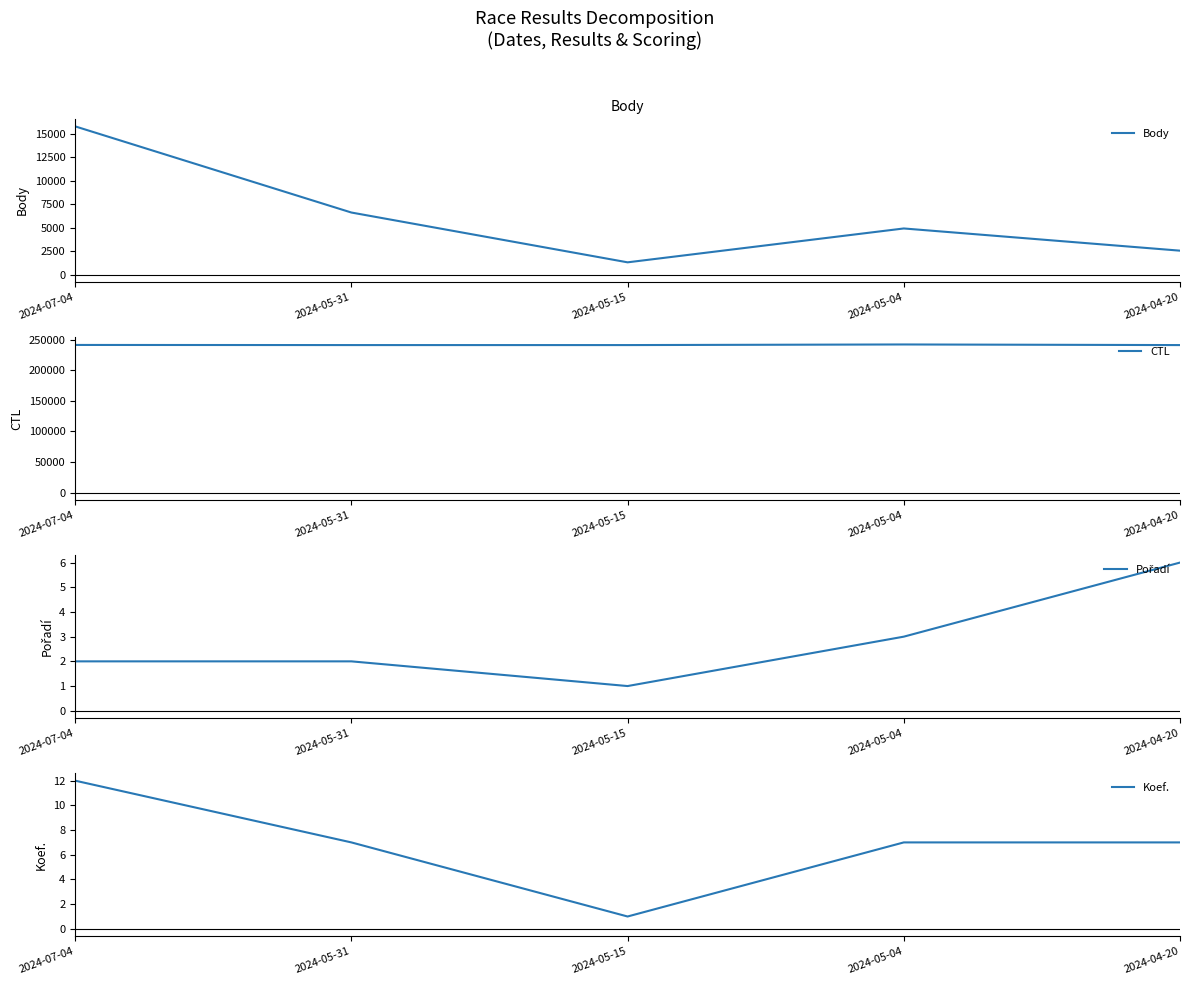

What is the maximum value for Koef.?

12